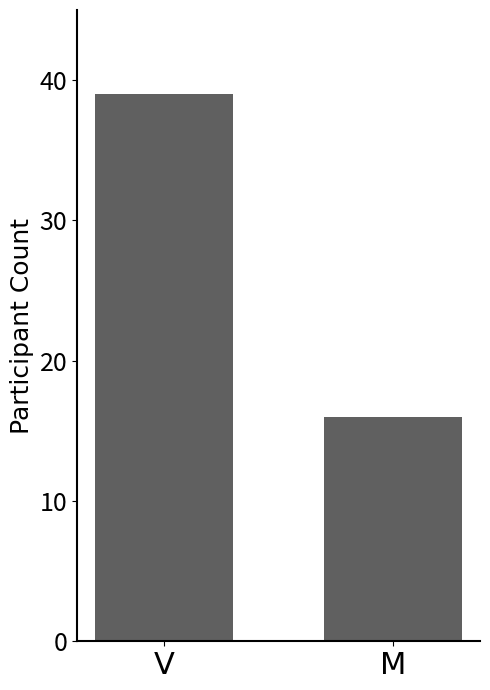

At which category does the chart reach its minimum across all series?

M